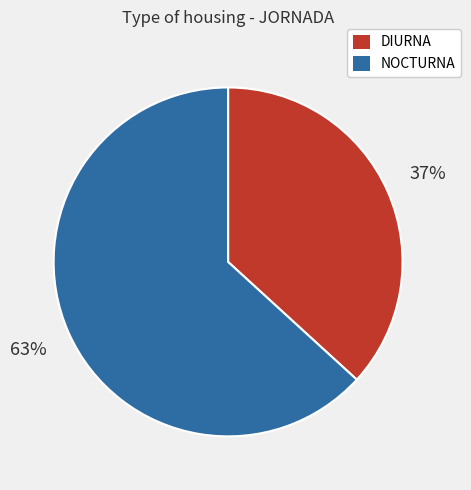

The NOCTURNA slice represents 63% of the pie. True or false?

True